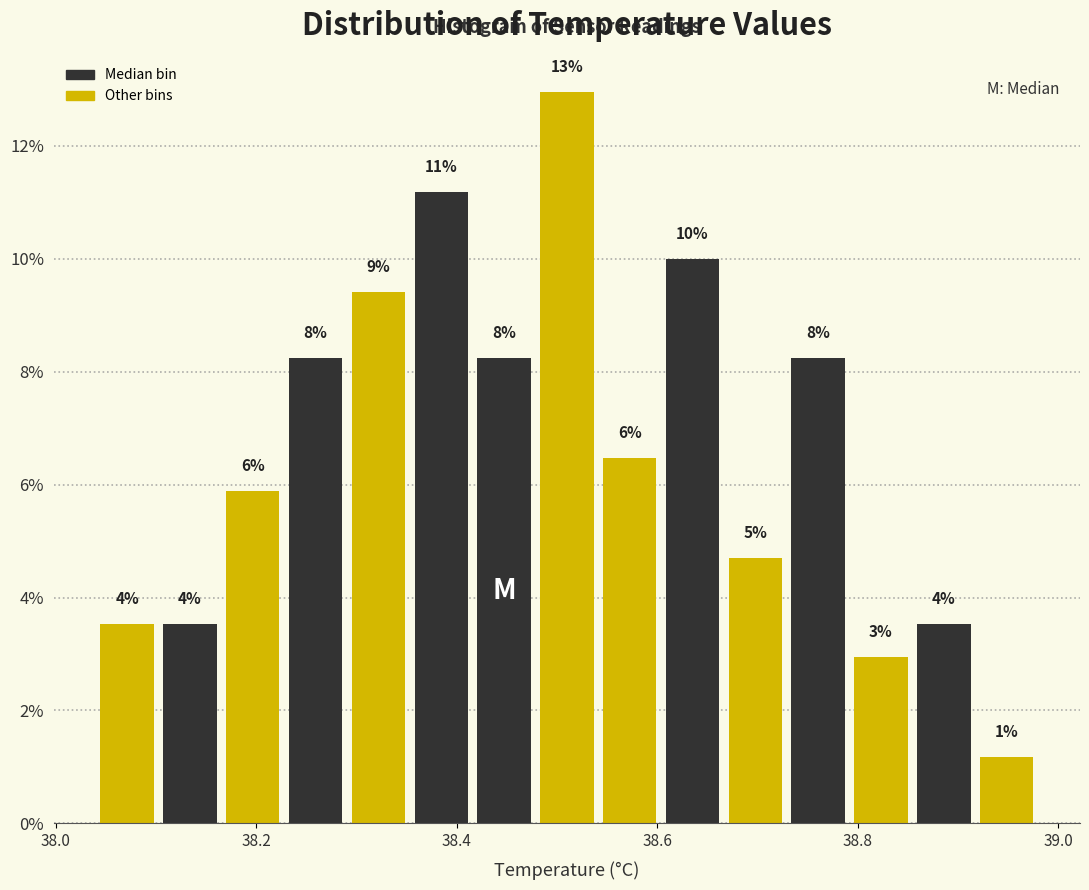

Read against the x-axis, roughly where is the centre of the tallest bar?

38.52